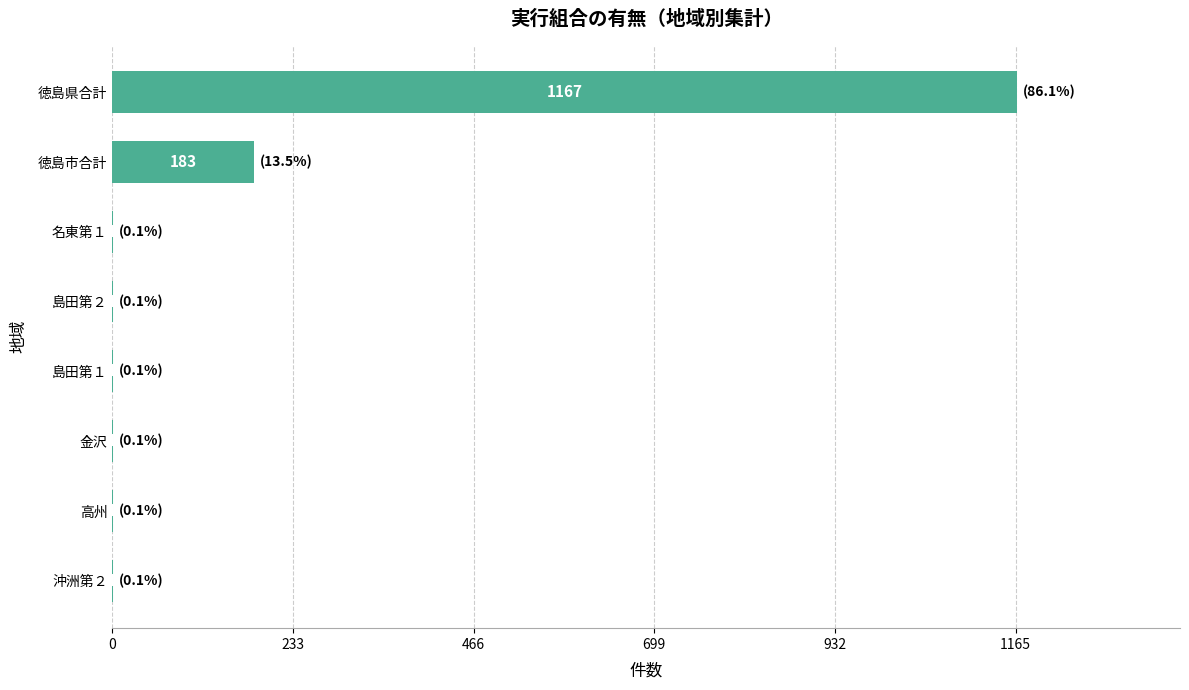

Reading bottom to top, extract all data points from this chart.

沖洲第２=1	高州=1	金沢=1	島田第１=1	島田第２=1	名東第１=1	徳島市合計=183	徳島県合計=1167